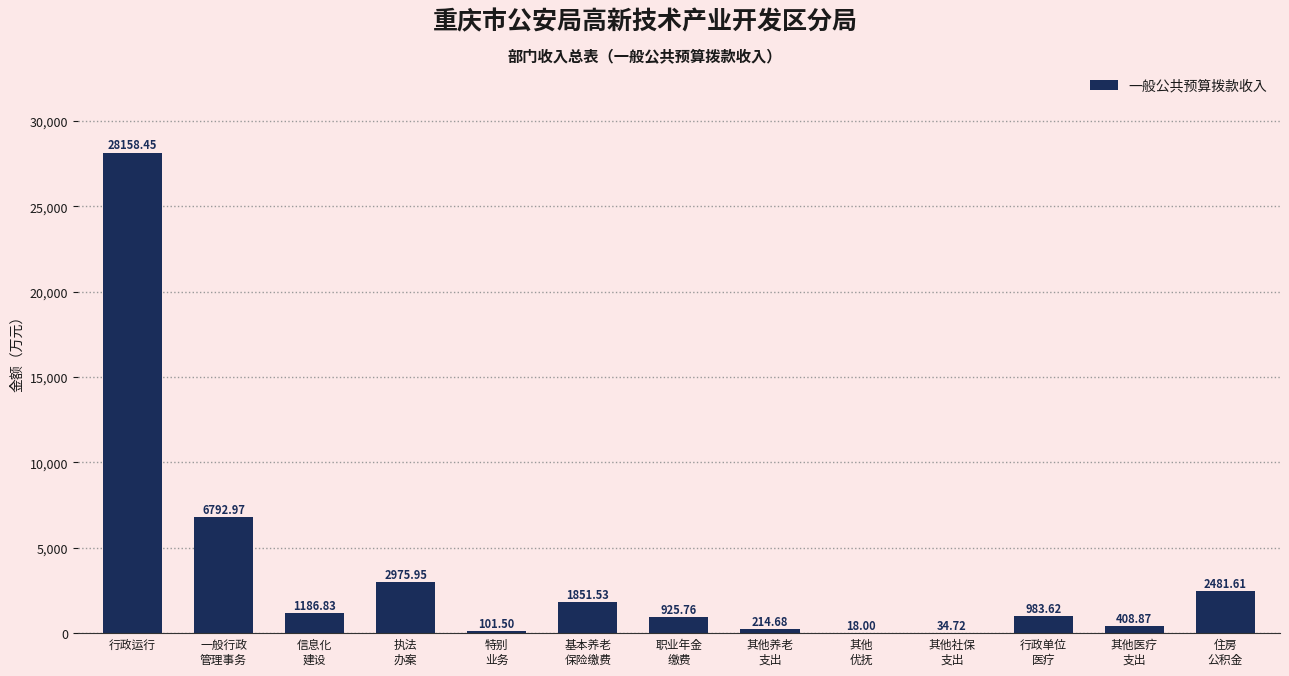

What value does the data have at 其他
优抚?

18.0